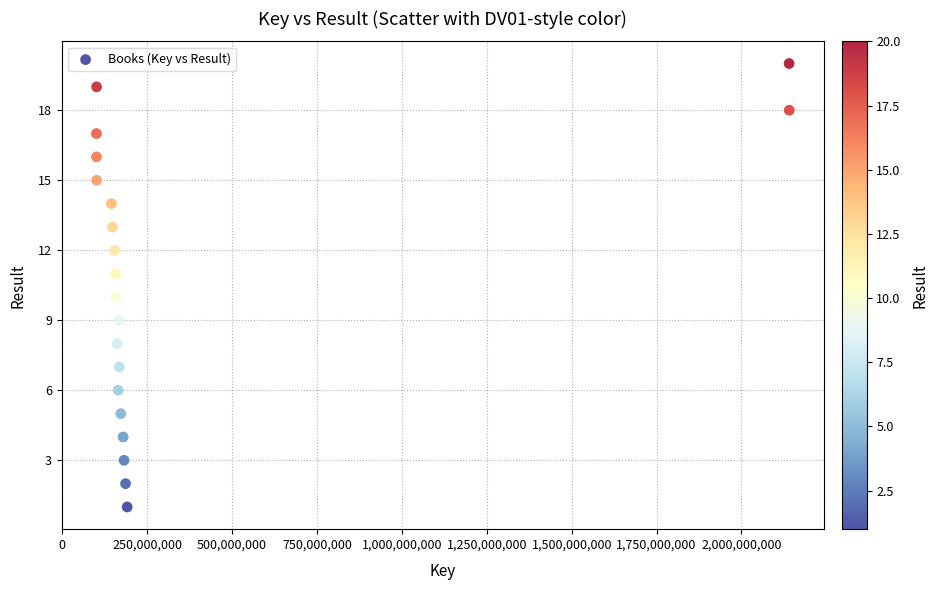

What is the range of X values (max minus min)?

2039903279